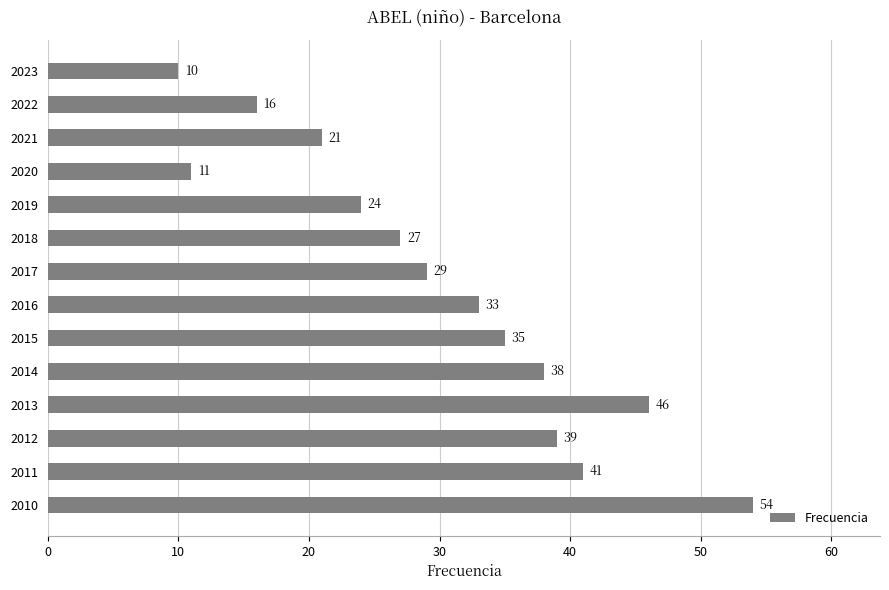

Between 2023 and 2021, which is larger?

2021